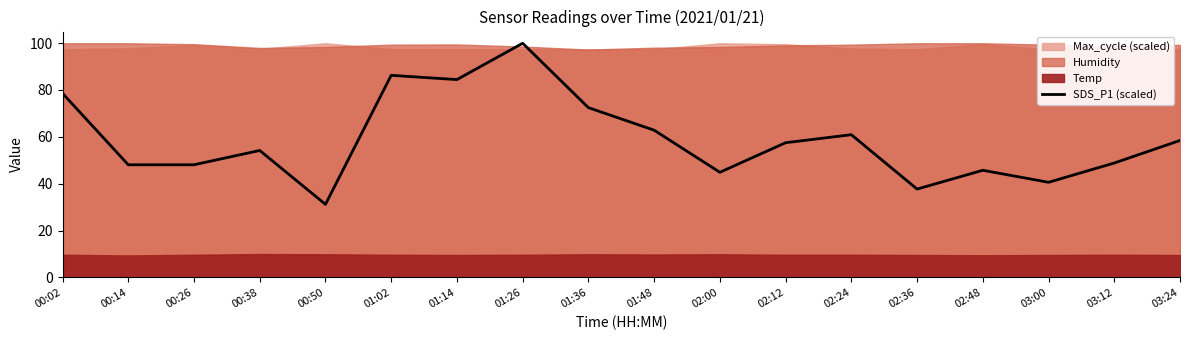

What is the ratio of the value at 02:36 to the value at 03:00?

0.9